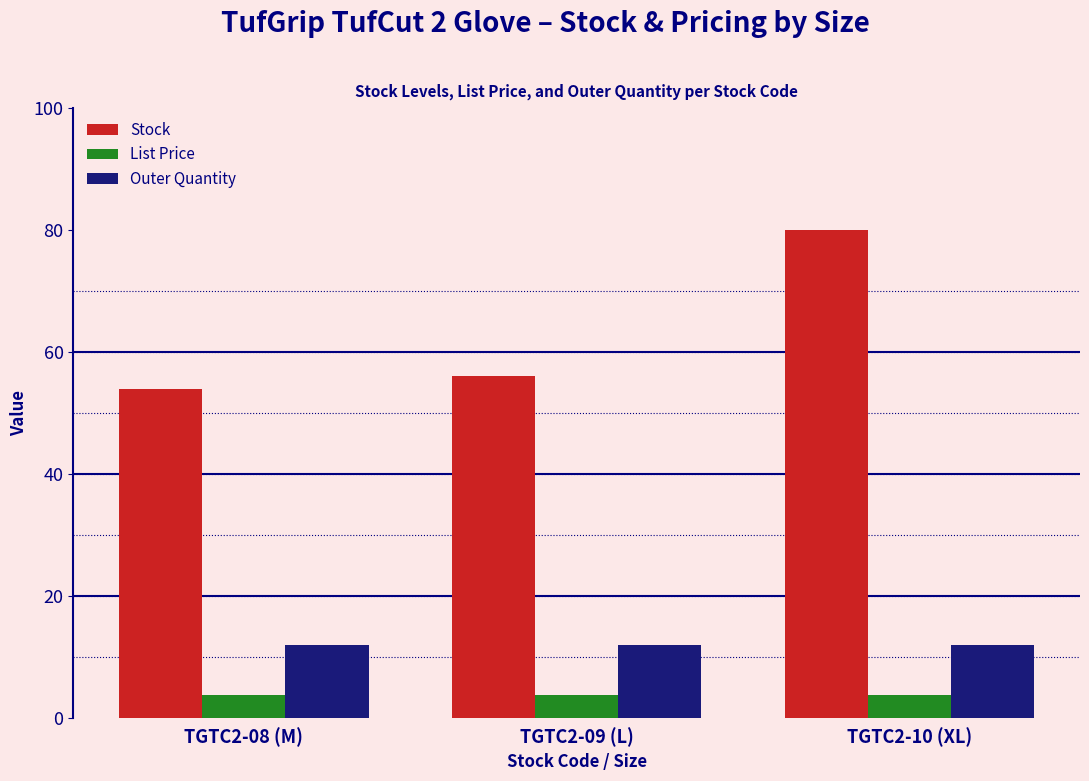

What is the difference between the maximum and second lowest values in the Stock series?

24.0